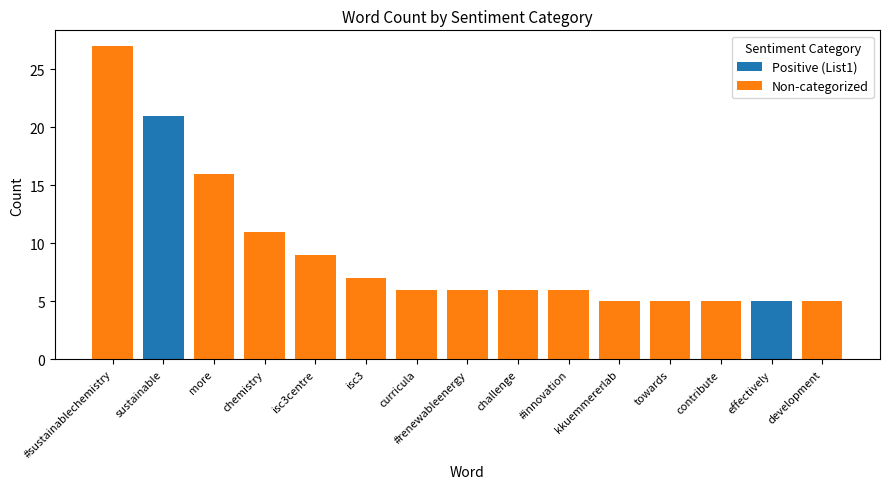

What is the total value across all series at challenge?

6